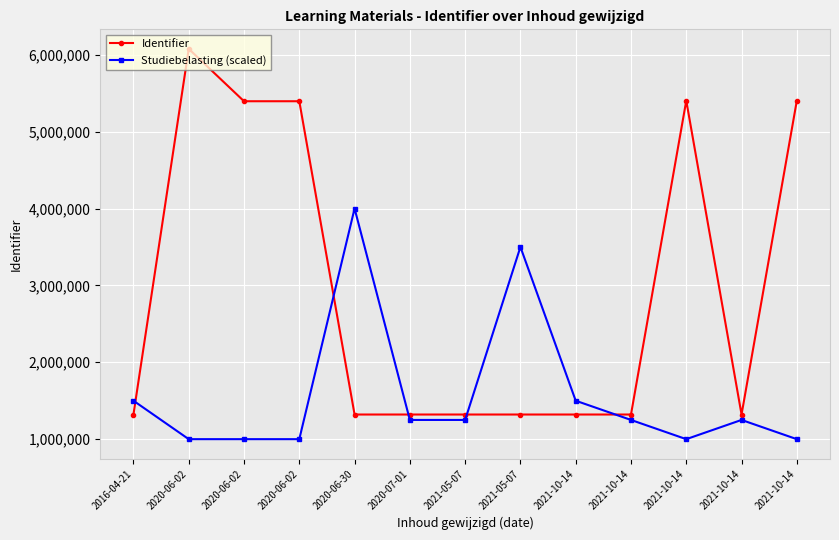

Which category has the highest value in the Identifier series?

2020-06-02